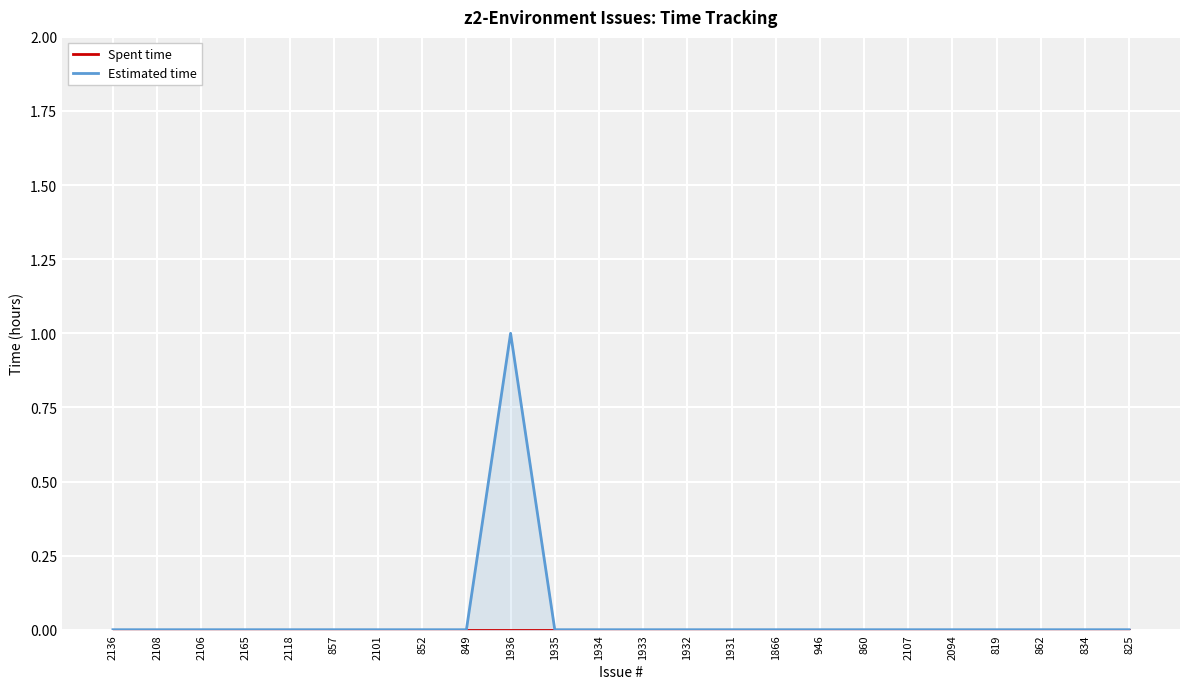

Does the chart display data point markers on the line(s)?

No